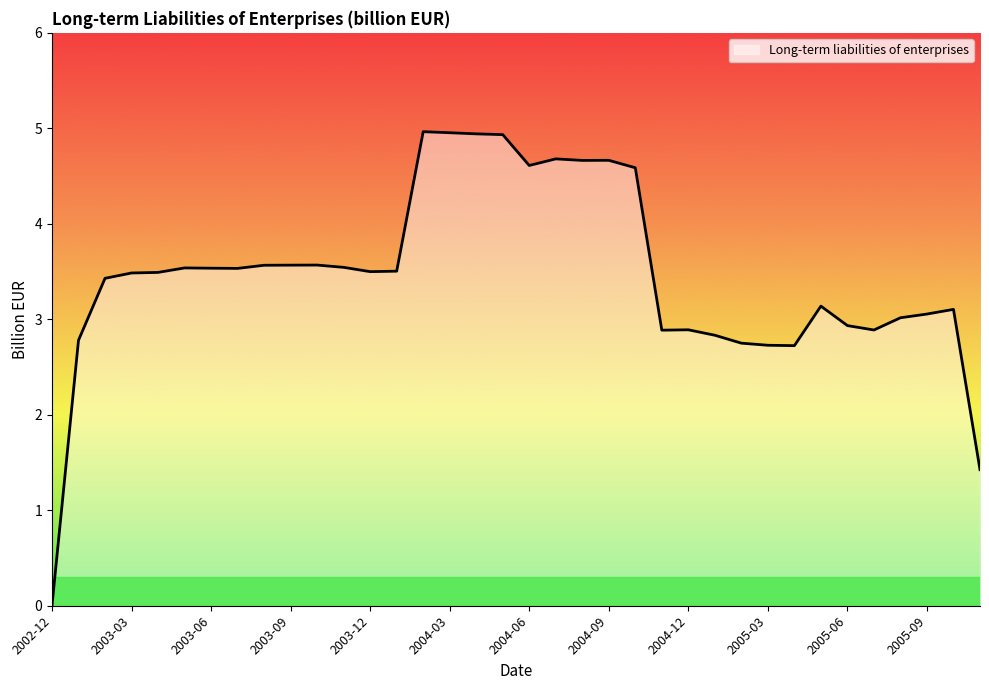

What is the maximum value shown in the chart?

5.0